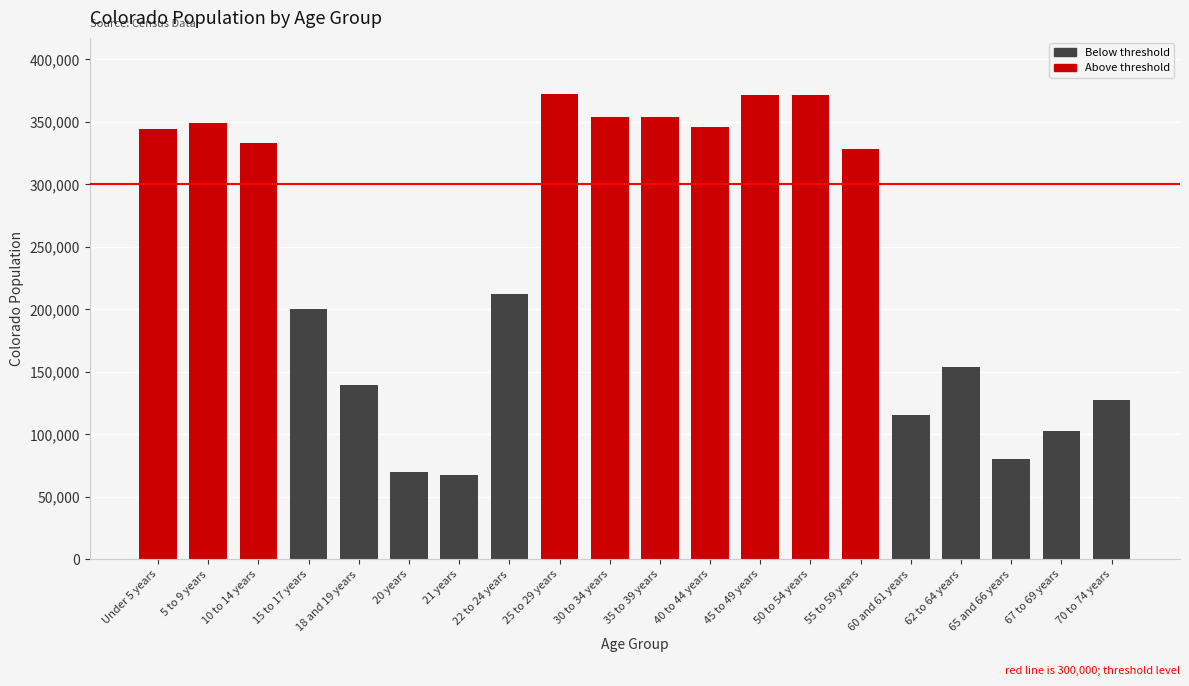

What position from the left is 30 to 34 years?

10